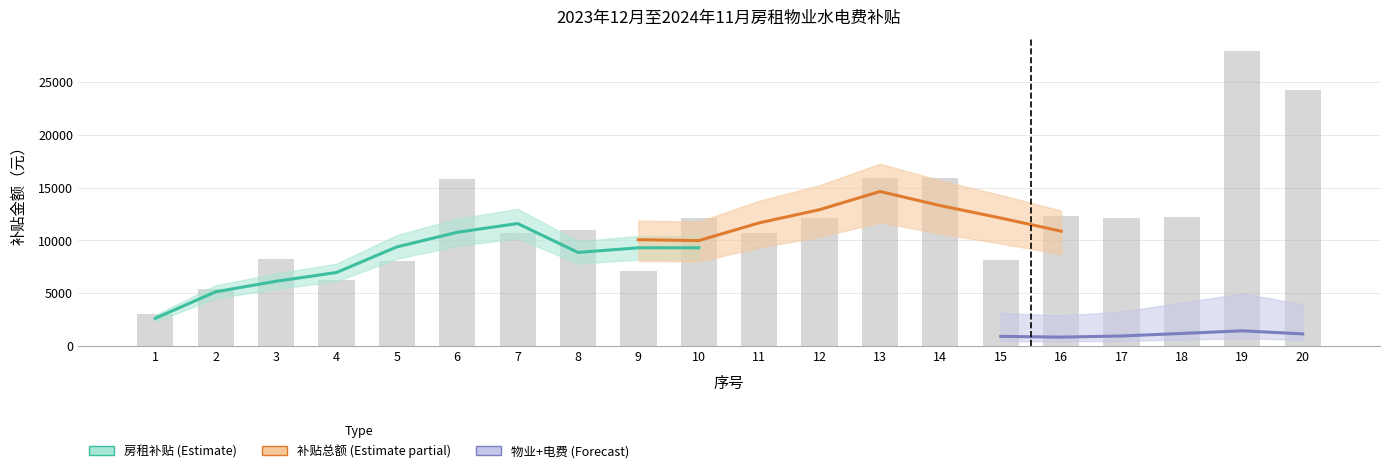

Is it true that 补贴总额 equals 7942.7 at 17?

False